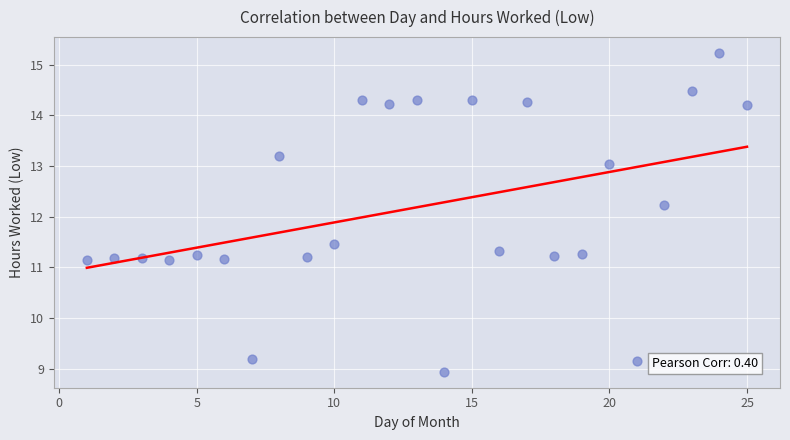

What Y value in the scatter plot is closest to 12?

12.2